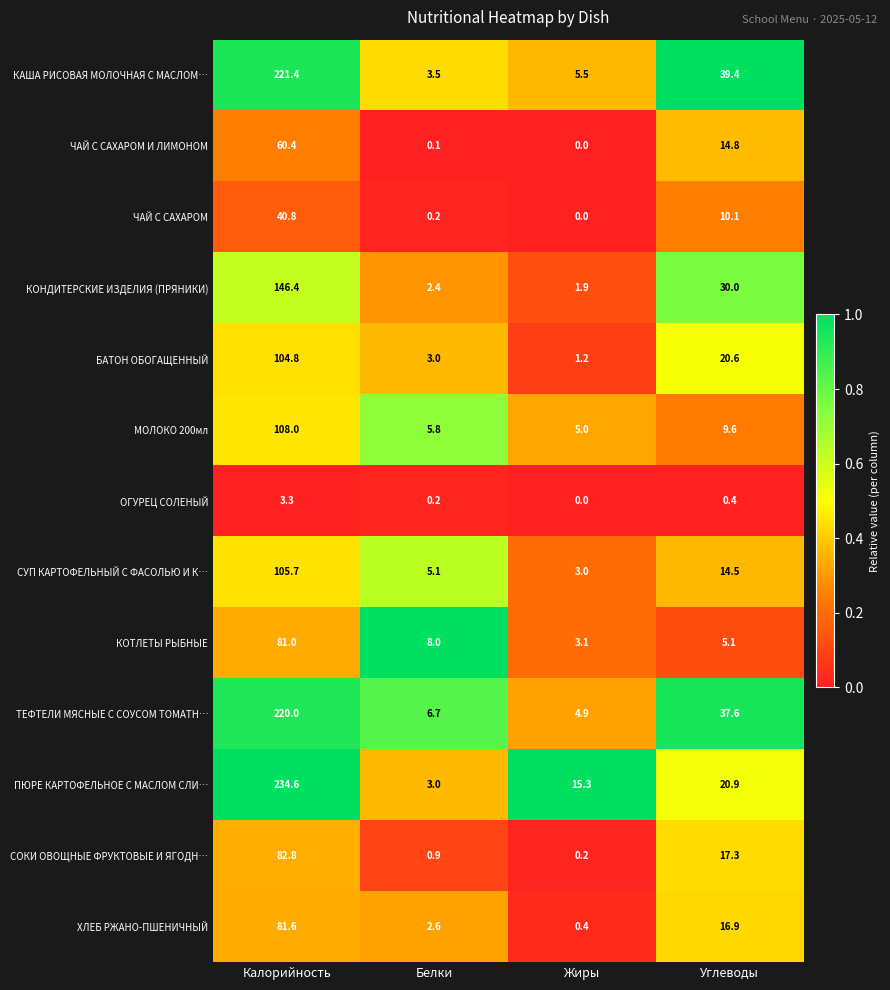

At which category is the sum across all series the highest?

Калорийность